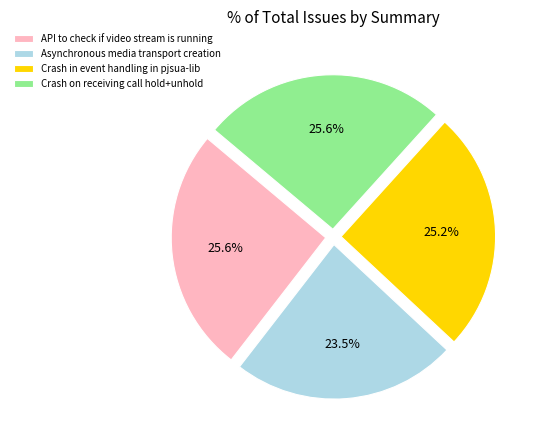

Between Asynchronous media transport creation and Crash in event handling in pjsua-lib, which is larger?

Crash in event handling in pjsua-lib